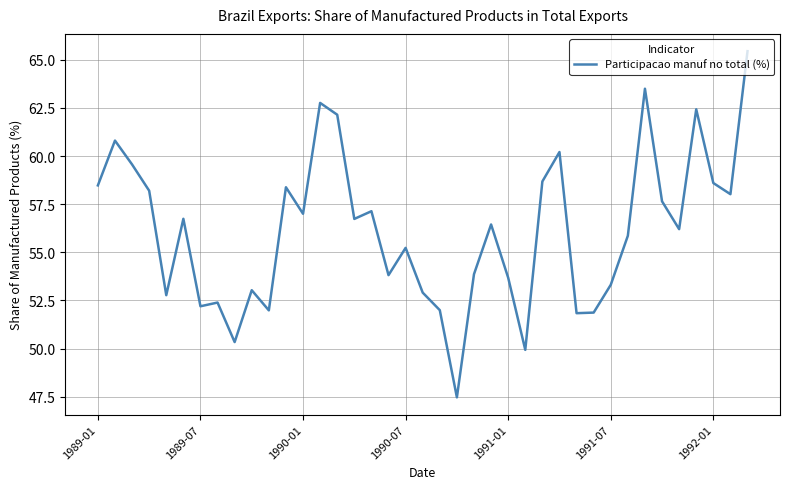

What is the minimum value shown in the chart?

47.5